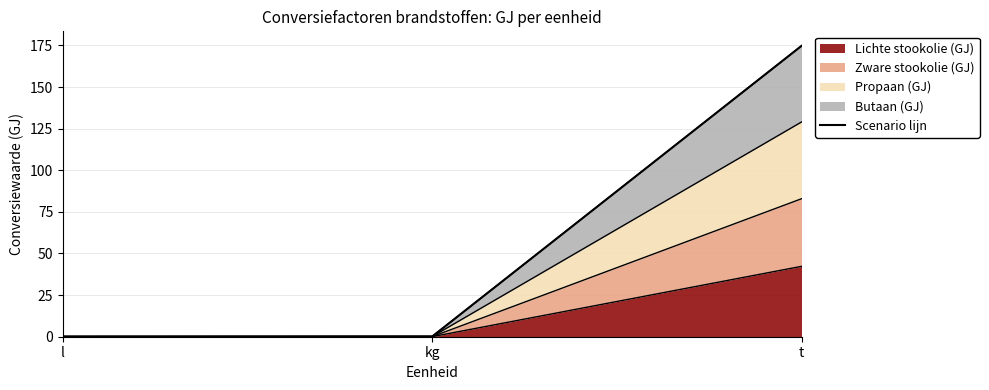

Reading left to right, transcribe all the data shown in this chart.

0.1	0.2	174.7